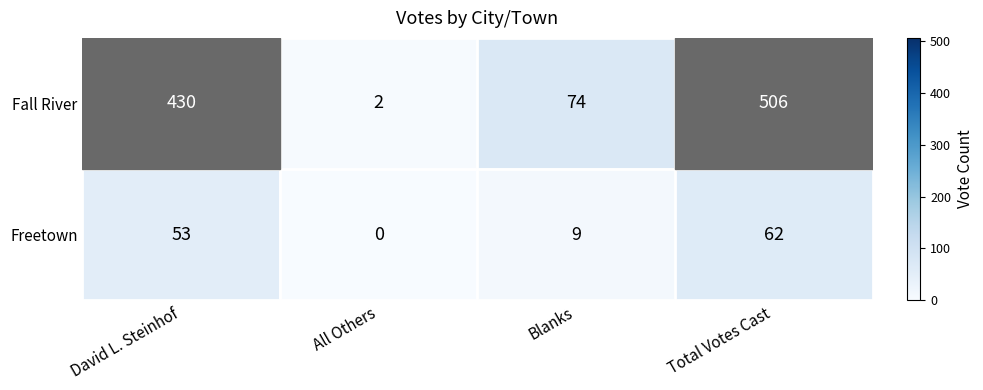

True or false: Fall River has a value of 139 at Total Votes Cast.

False